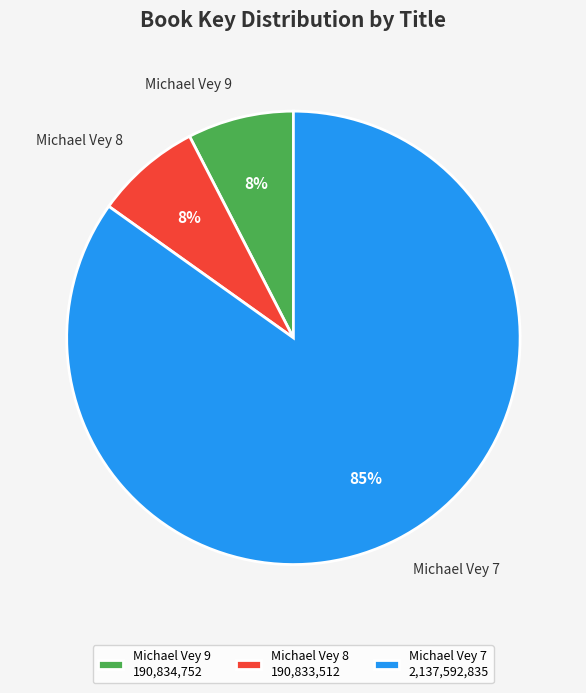

Which has a higher value, Michael Vey 7 or Michael Vey 9?

Michael Vey 7